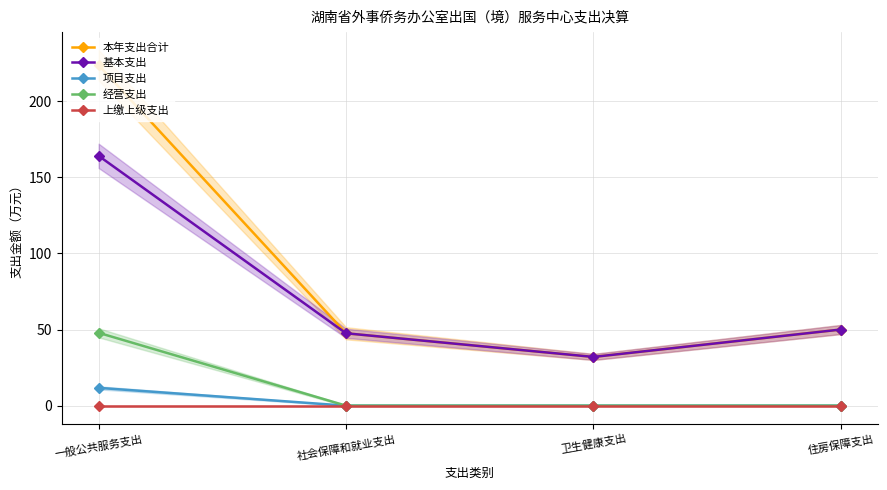

Which series has the largest range (max minus min)?

本年支出合计